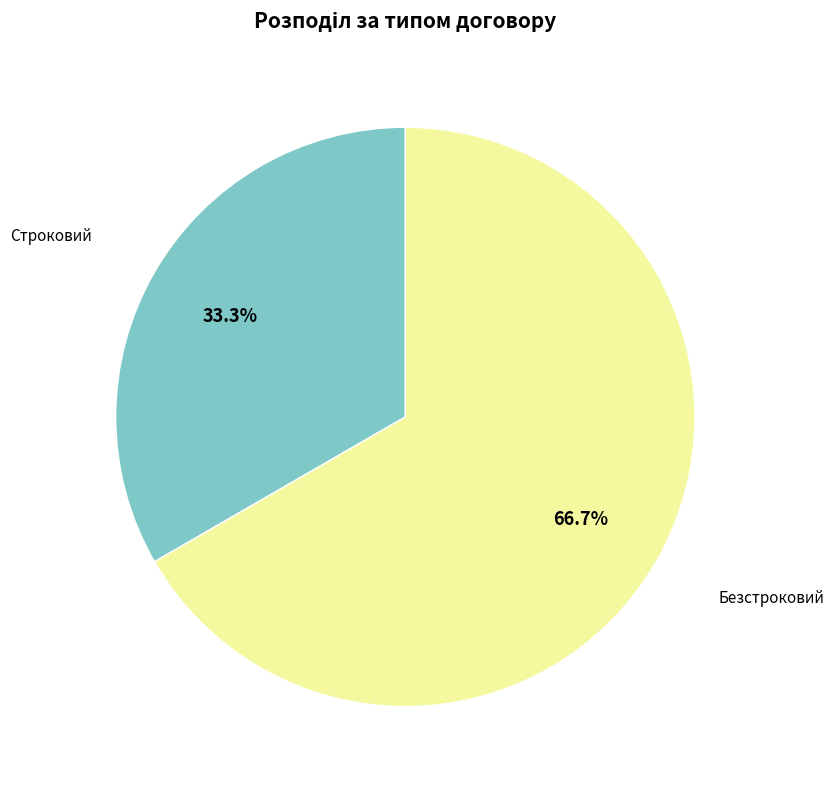

How many slices are in this pie chart?

2